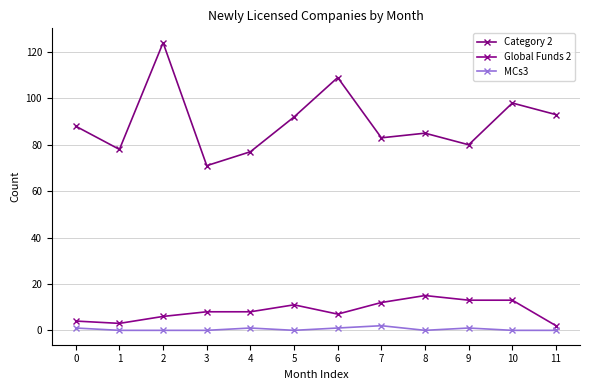

What is the difference between the highest and lowest values at 3?

71